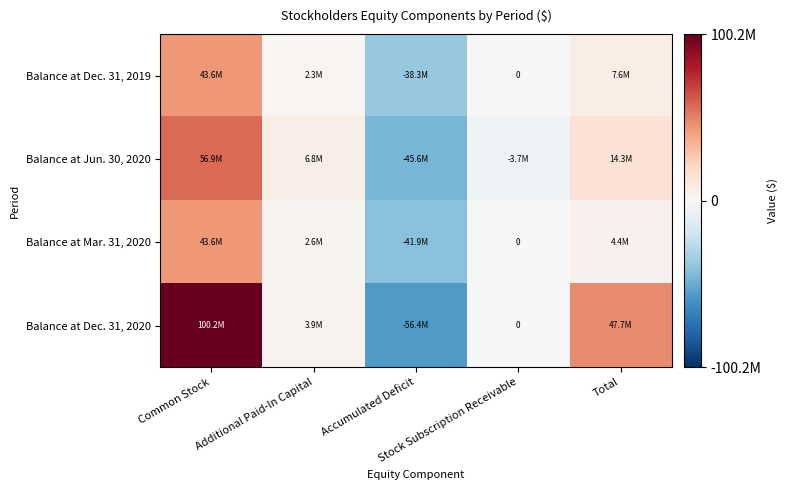

What is the spread (max minus min) of values at Common Stock?

56662649